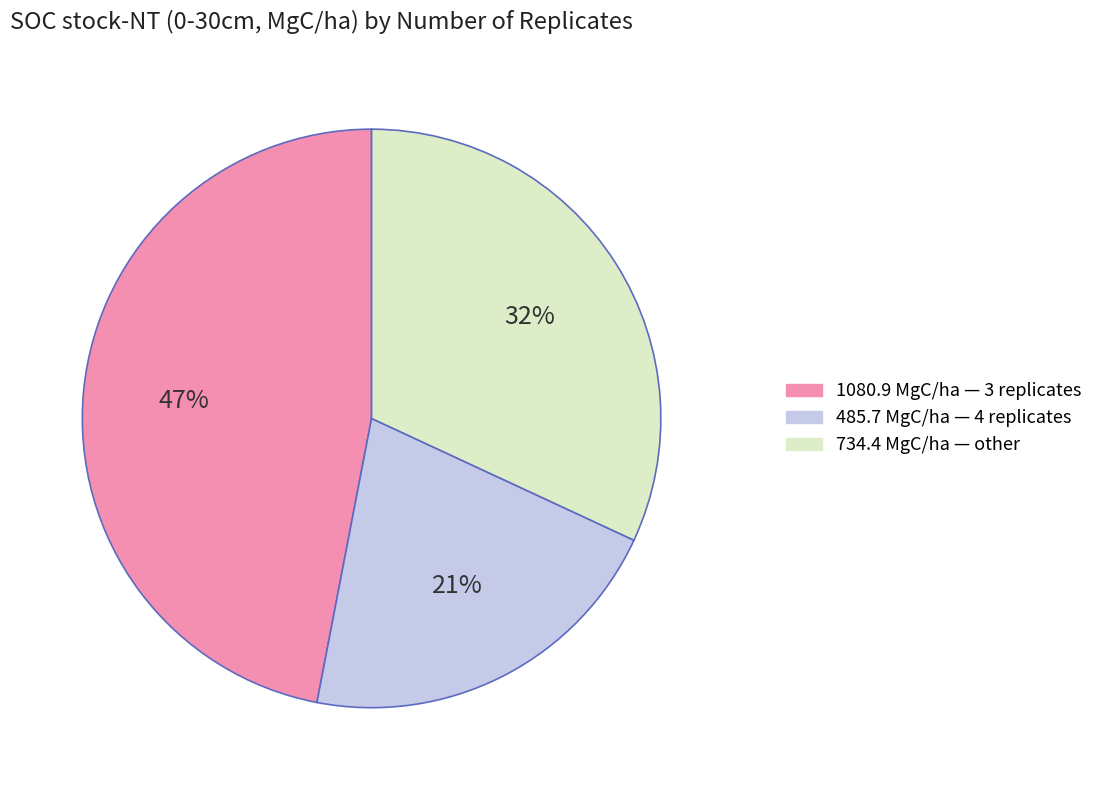

Does any single category account for the majority?

No